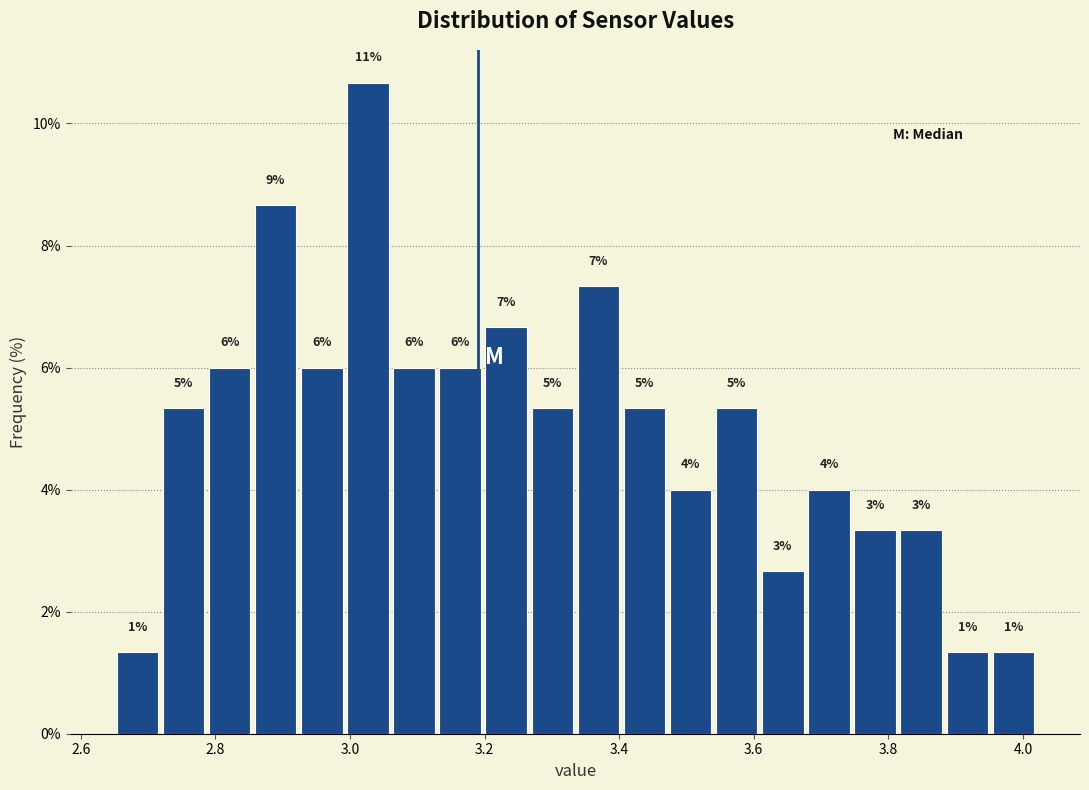

Around what value on the x-axis is the tallest bar? Give the approximate position of its centre, as read against the axis.

3.02